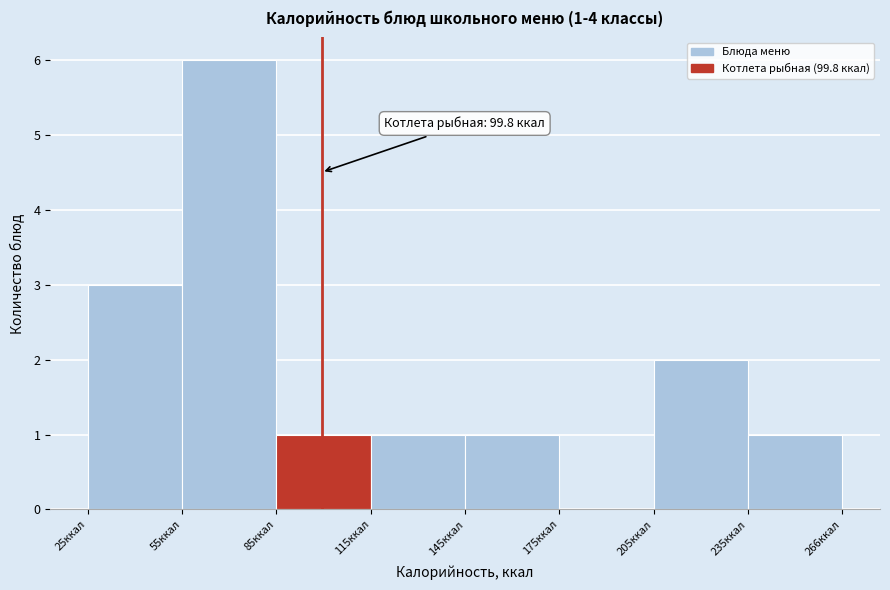

Which range on the x-axis has the tallest bar?

55 to 85